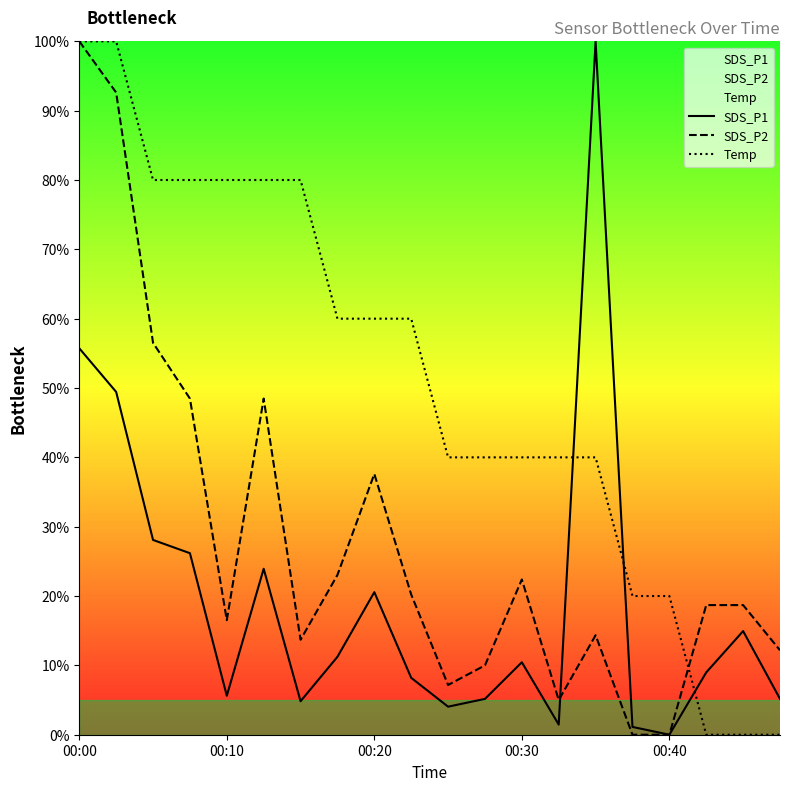

After their last crossing, which series has the higher values: SDS_P2 or Temp?

SDS_P2